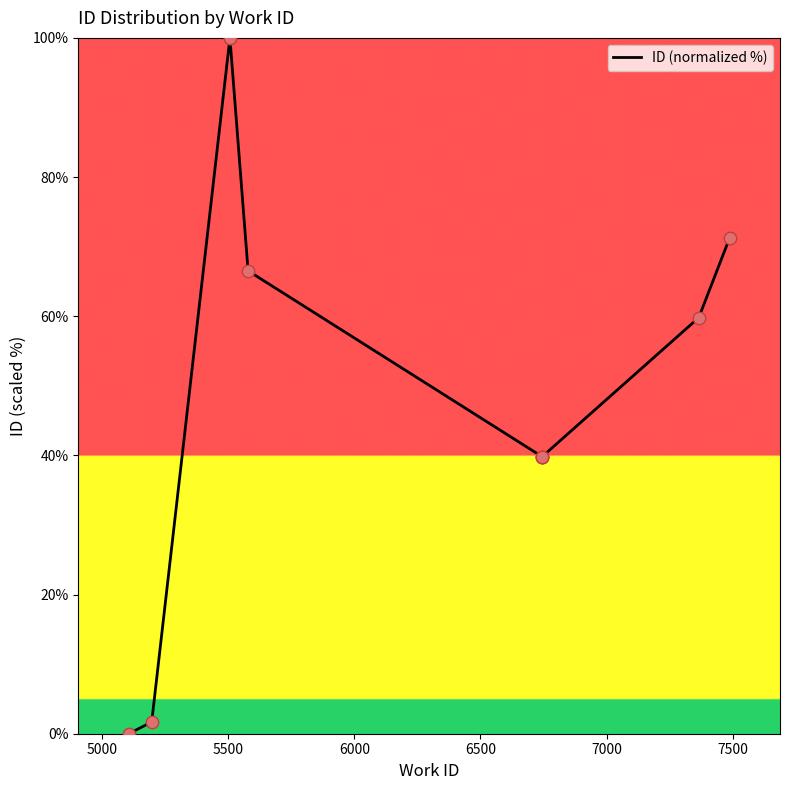

Between 5000 and 7000, which is larger?

7000